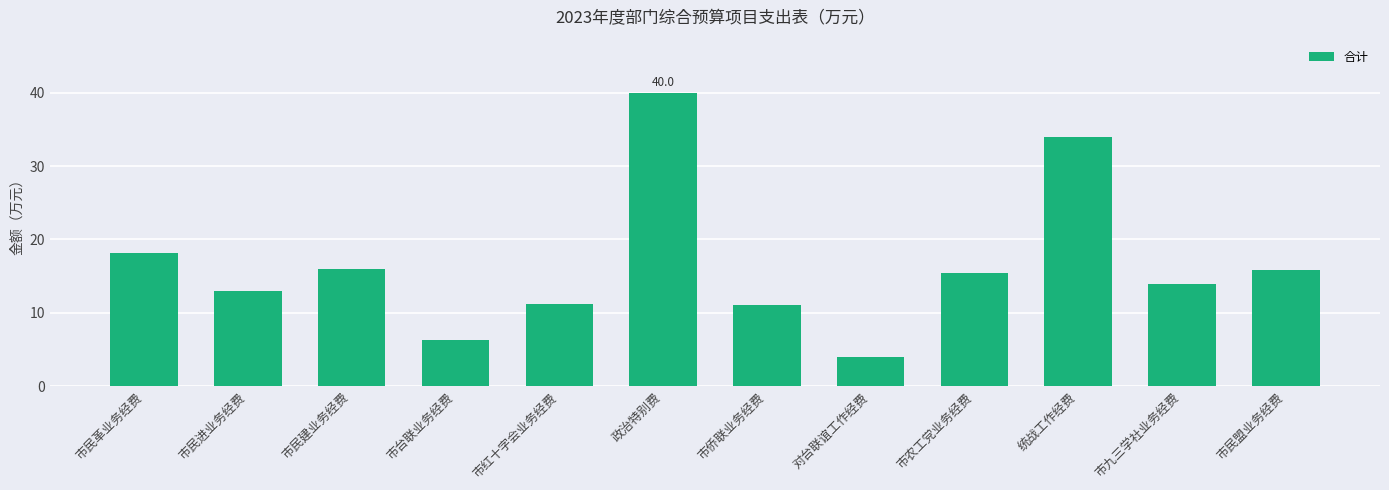

The chart shows a value of 15.9 at 市民盟业务经费. True or false?

True